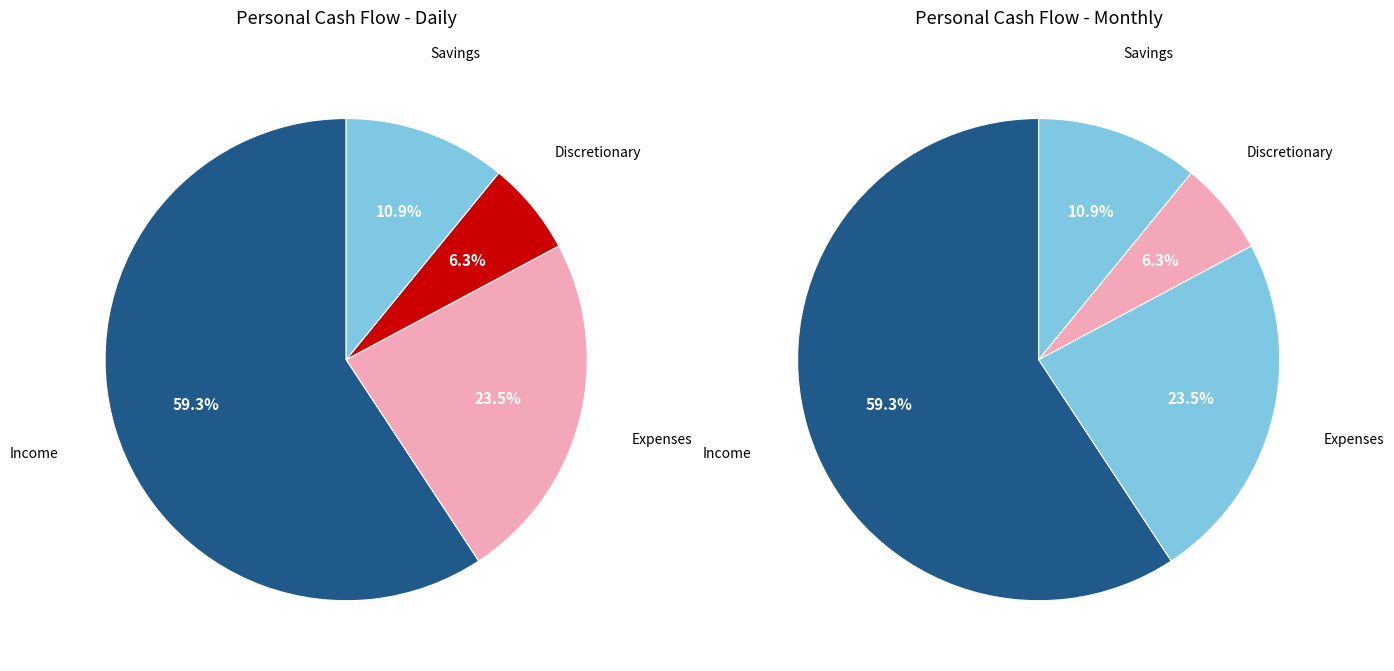

To the nearest percent, what is the average slice percentage?

25%